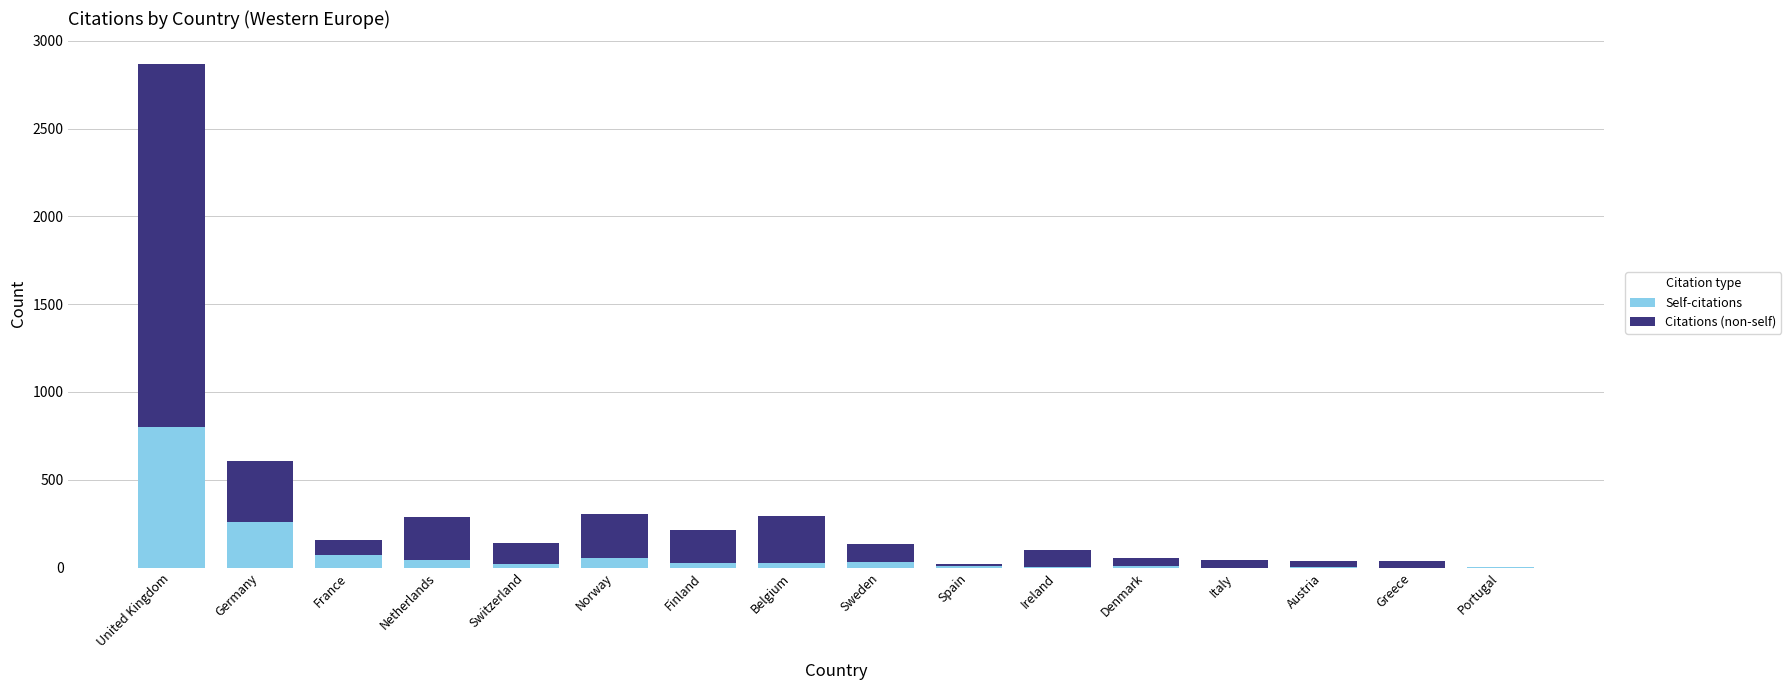

What is the maximum value for Self-citations?

801